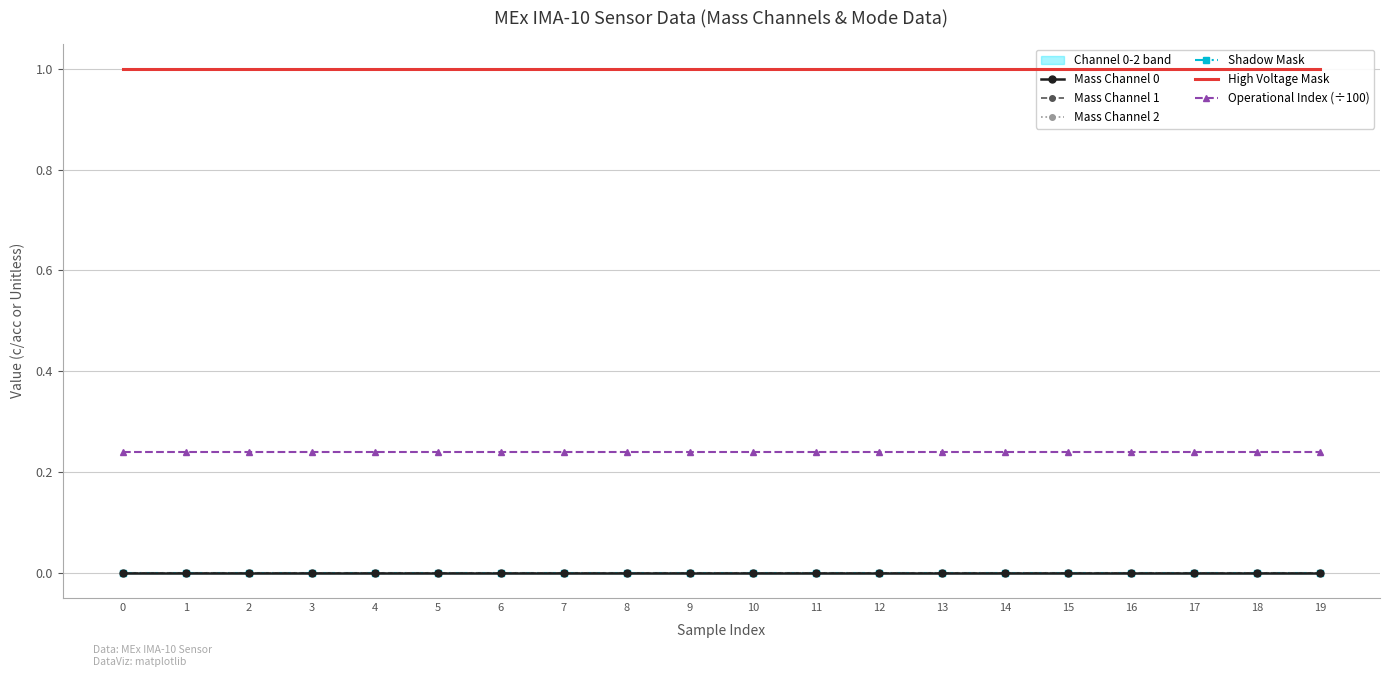

Reading left to right, transcribe all the data shown in this chart.

Mass Channel 0: 0=0.0	1=0.0	2=0.0	3=0.0	4=0.0	5=0.0	6=0.0	7=0.0	8=0.0	9=0.0	10=0.0	11=0.0	12=0.0	13=0.0	14=0.0	15=0.0	16=0.0	17=0.0	18=0.0	19=0.0
Mass Channel 1: 0=0.0	1=0.0	2=0.0	3=0.0	4=0.0	5=0.0	6=0.0	7=0.0	8=0.0	9=0.0	10=0.0	11=0.0	12=0.0	13=0.0	14=0.0	15=0.0	16=0.0	17=0.0	18=0.0	19=0.0
Mass Channel 2: 0=0.0	1=0.0	2=0.0	3=0.0	4=0.0	5=0.0	6=0.0	7=0.0	8=0.0	9=0.0	10=0.0	11=0.0	12=0.0	13=0.0	14=0.0	15=0.0	16=0.0	17=0.0	18=0.0	19=0.0
Shadow Mask: 0=0.0	1=0.0	2=0.0	3=0.0	4=0.0	5=0.0	6=0.0	7=0.0	8=0.0	9=0.0	10=0.0	11=0.0	12=0.0	13=0.0	14=0.0	15=0.0	16=0.0	17=0.0	18=0.0	19=0.0
High Voltage Mask: 0=1.0	1=1.0	2=1.0	3=1.0	4=1.0	5=1.0	6=1.0	7=1.0	8=1.0	9=1.0	10=1.0	11=1.0	12=1.0	13=1.0	14=1.0	15=1.0	16=1.0	17=1.0	18=1.0	19=1.0
Operational Index (÷100): 0=0.2	1=0.2	2=0.2	3=0.2	4=0.2	5=0.2	6=0.2	7=0.2	8=0.2	9=0.2	10=0.2	11=0.2	12=0.2	13=0.2	14=0.2	15=0.2	16=0.2	17=0.2	18=0.2	19=0.2